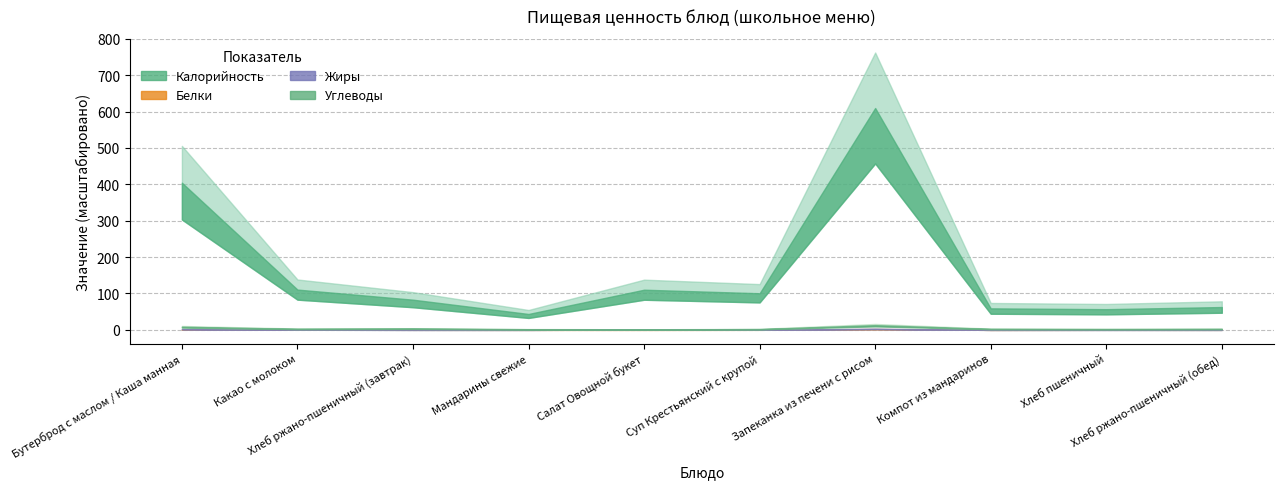

True or false: Жиры and Углеводы cross at least once.

True